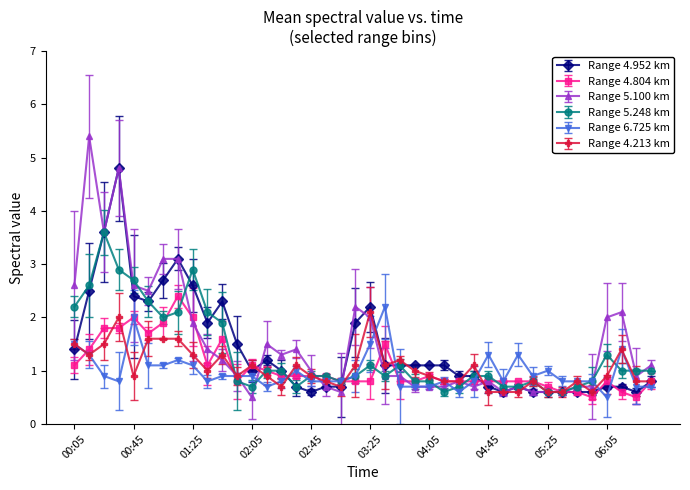

At how many categories does at least one series exceed 3?

5